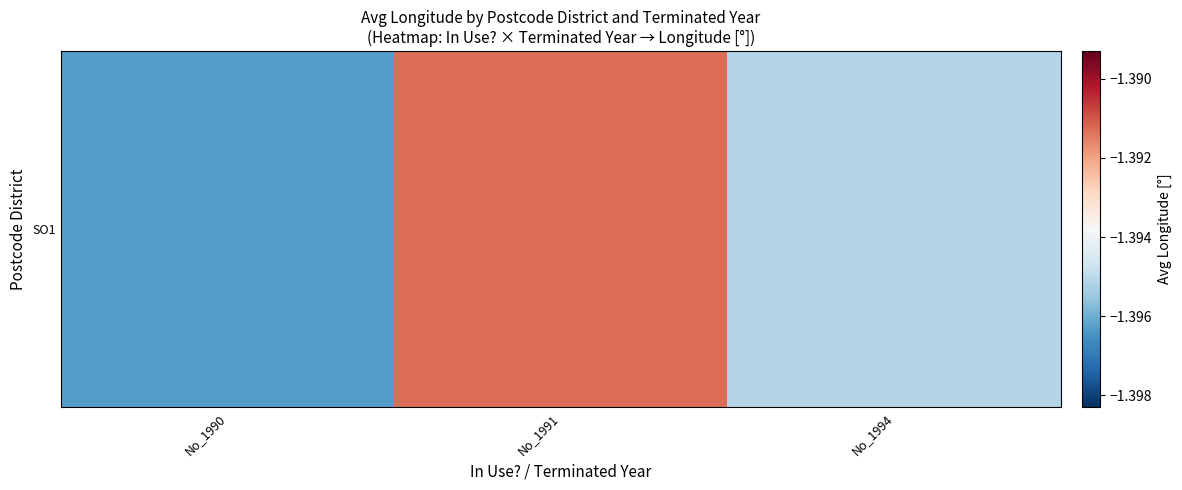

Which label corresponds to the largest value in the chart?

No_1991